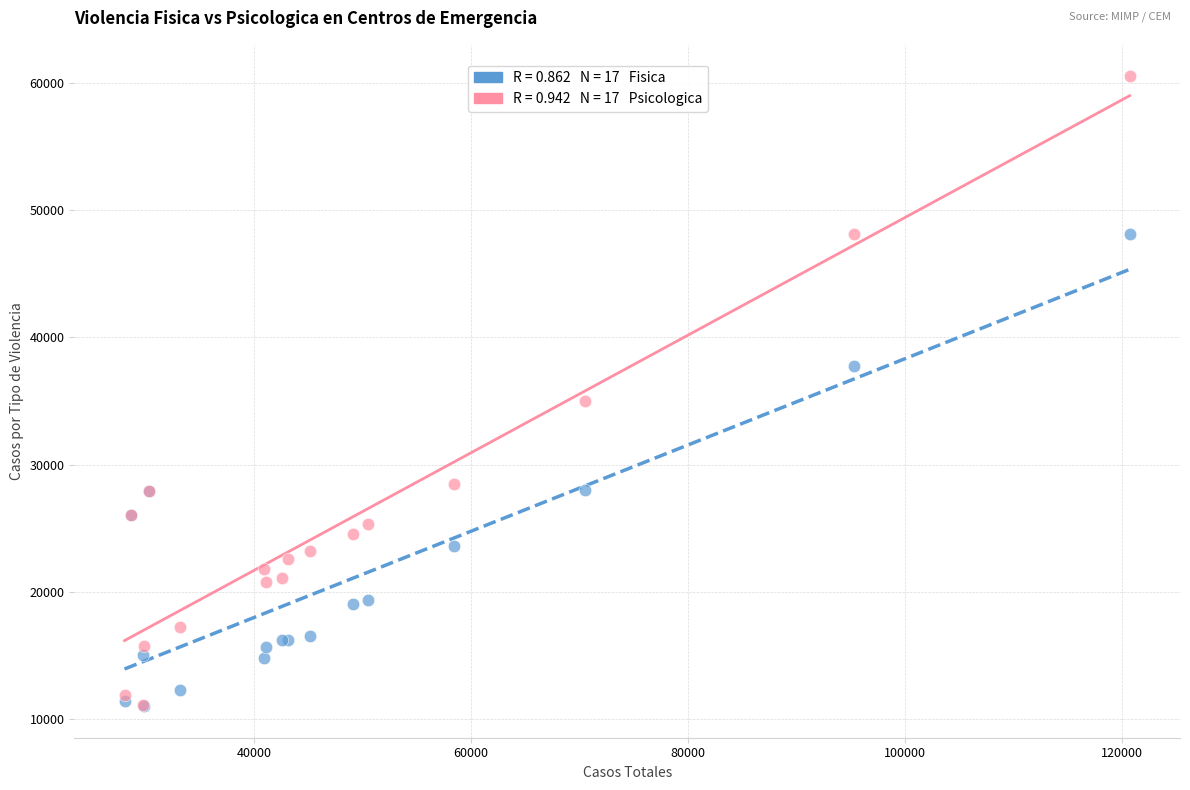

Across all series, what Y value is closest to 35760?

35023